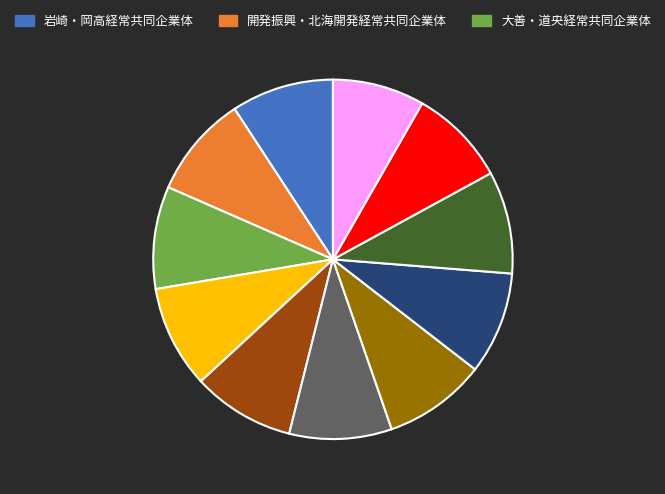

Is there any slice that represents more than half of the pie?

No